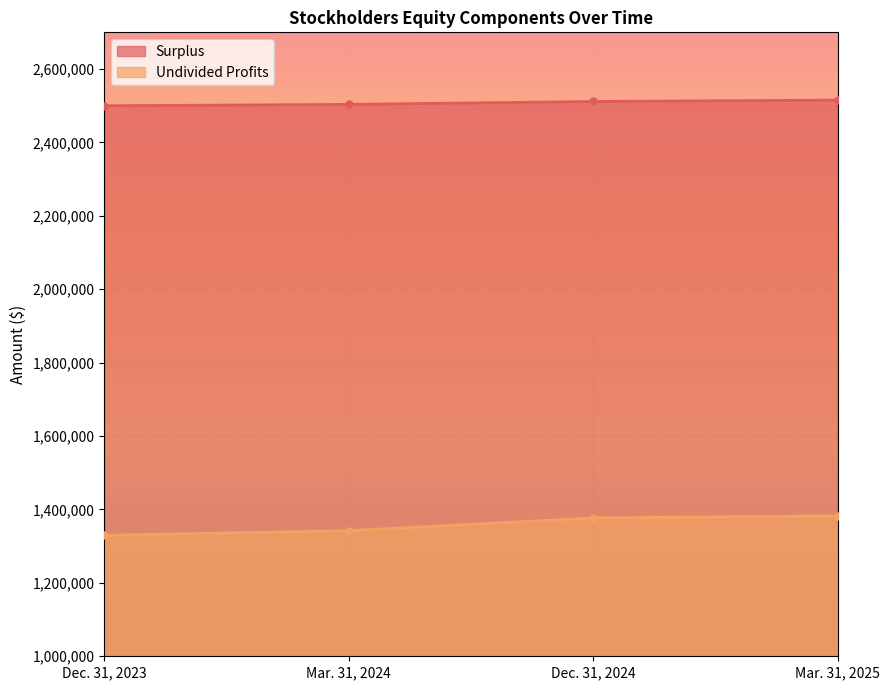

Read the Undivided Profits value at Dec. 31, 2024, to the nearest 10.

1376940